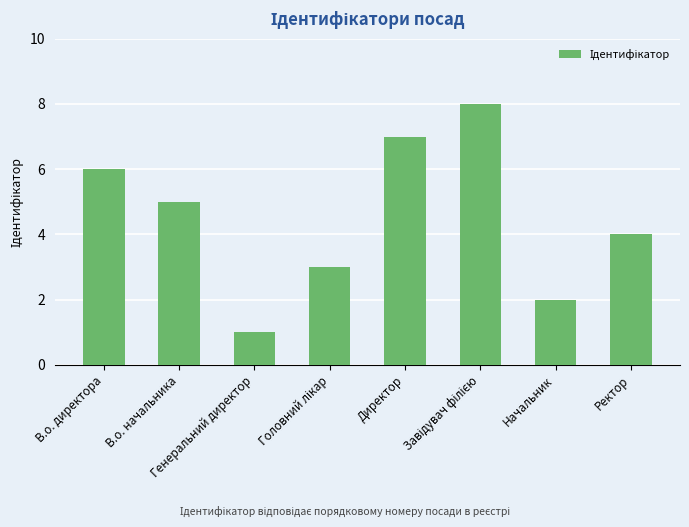

What is the label of the 5th bar from the left?

Директор